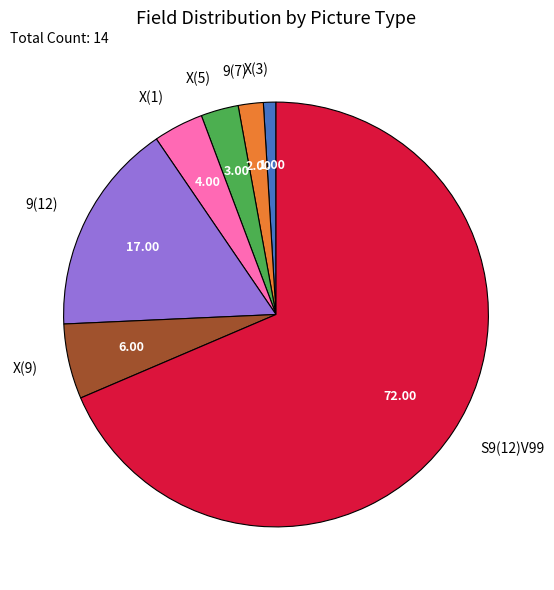

Do X(9) and X(5) together represent more than half of the pie?

No